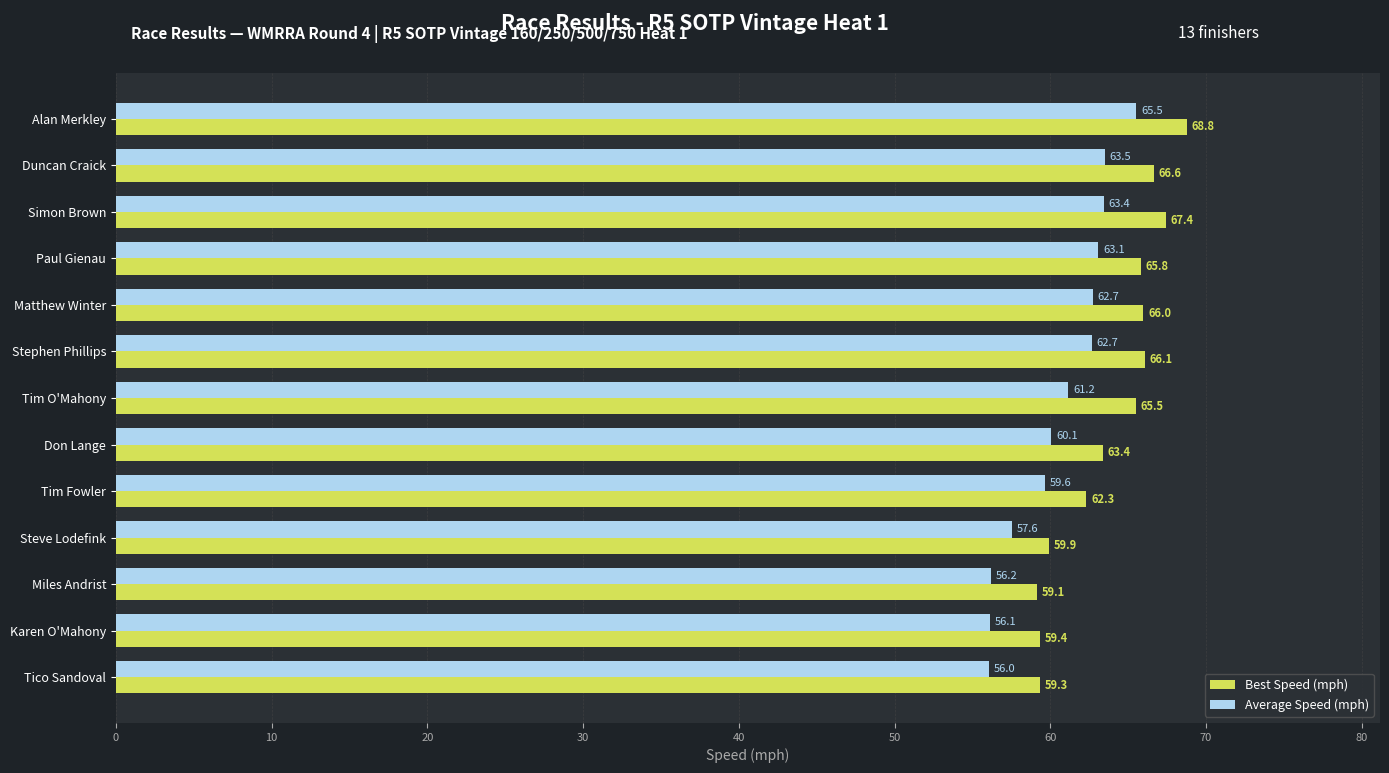

What is the average value of the Average Speed (mph) series?

60.6